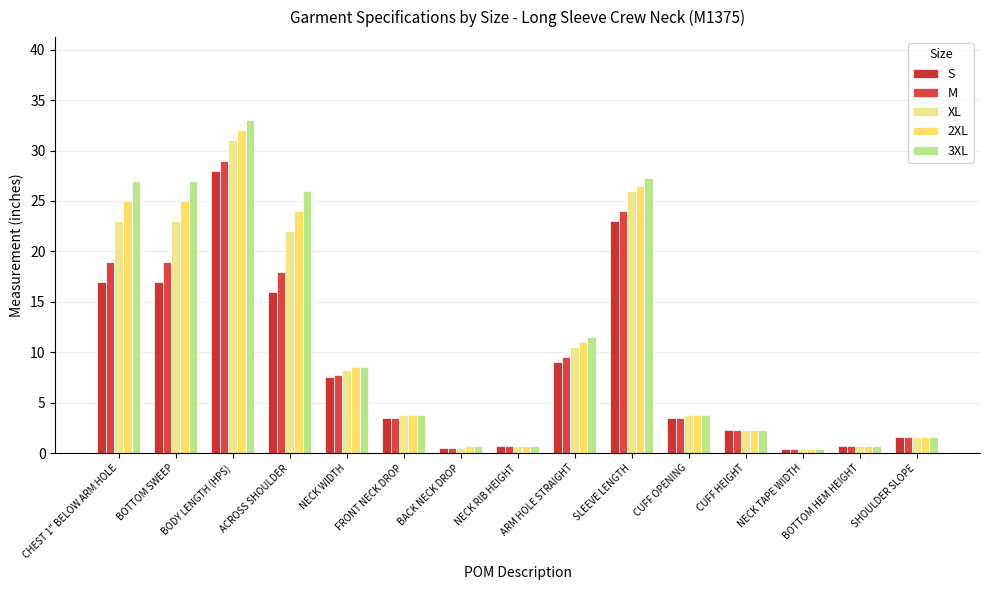

Reading right to left, what are all the values shown in this chart?

S: SHOULDER SLOPE=1.6	BOTTOM HEM HEIGHT=0.8	NECK TAPE WIDTH=0.4	CUFF HEIGHT=2.2	CUFF OPENING=3.5	SLEEVE LENGTH=23.0	ARM HOLE STRAIGHT=9.0	NECK RIB HEIGHT=0.8	BACK NECK DROP=0.5	FRONT NECK DROP=3.5	NECK WIDTH=7.5	ACROSS SHOULDER=16.0	BODY LENGTH (HPS)=28.0	BOTTOM SWEEP=17.0	CHEST 1" BELOW ARM HOLE=17.0
M: SHOULDER SLOPE=1.6	BOTTOM HEM HEIGHT=0.8	NECK TAPE WIDTH=0.4	CUFF HEIGHT=2.2	CUFF OPENING=3.5	SLEEVE LENGTH=24.0	ARM HOLE STRAIGHT=9.5	NECK RIB HEIGHT=0.8	BACK NECK DROP=0.5	FRONT NECK DROP=3.5	NECK WIDTH=7.8	ACROSS SHOULDER=18.0	BODY LENGTH (HPS)=29.0	BOTTOM SWEEP=19.0	CHEST 1" BELOW ARM HOLE=19.0
XL: SHOULDER SLOPE=1.6	BOTTOM HEM HEIGHT=0.8	NECK TAPE WIDTH=0.4	CUFF HEIGHT=2.2	CUFF OPENING=3.8	SLEEVE LENGTH=26.0	ARM HOLE STRAIGHT=10.5	NECK RIB HEIGHT=0.8	BACK NECK DROP=0.5	FRONT NECK DROP=3.8	NECK WIDTH=8.2	ACROSS SHOULDER=22.0	BODY LENGTH (HPS)=31.0	BOTTOM SWEEP=23.0	CHEST 1" BELOW ARM HOLE=23.0
2XL: SHOULDER SLOPE=1.6	BOTTOM HEM HEIGHT=0.8	NECK TAPE WIDTH=0.4	CUFF HEIGHT=2.2	CUFF OPENING=3.8	SLEEVE LENGTH=26.5	ARM HOLE STRAIGHT=11.0	NECK RIB HEIGHT=0.8	BACK NECK DROP=0.8	FRONT NECK DROP=3.8	NECK WIDTH=8.5	ACROSS SHOULDER=24.0	BODY LENGTH (HPS)=32.0	BOTTOM SWEEP=25.0	CHEST 1" BELOW ARM HOLE=25.0
3XL: SHOULDER SLOPE=1.6	BOTTOM HEM HEIGHT=0.8	NECK TAPE WIDTH=0.4	CUFF HEIGHT=2.2	CUFF OPENING=3.8	SLEEVE LENGTH=27.2	ARM HOLE STRAIGHT=11.5	NECK RIB HEIGHT=0.8	BACK NECK DROP=0.8	FRONT NECK DROP=3.8	NECK WIDTH=8.5	ACROSS SHOULDER=26.0	BODY LENGTH (HPS)=33.0	BOTTOM SWEEP=27.0	CHEST 1" BELOW ARM HOLE=27.0